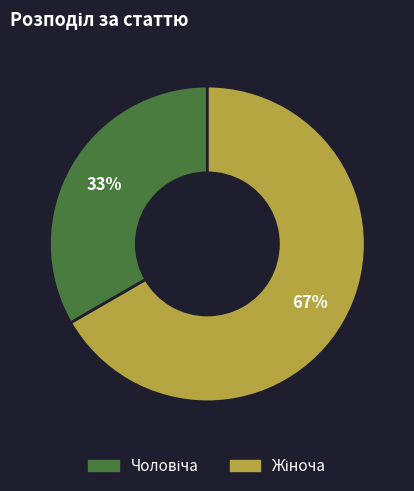

Is there any slice that represents more than half of the pie?

Yes